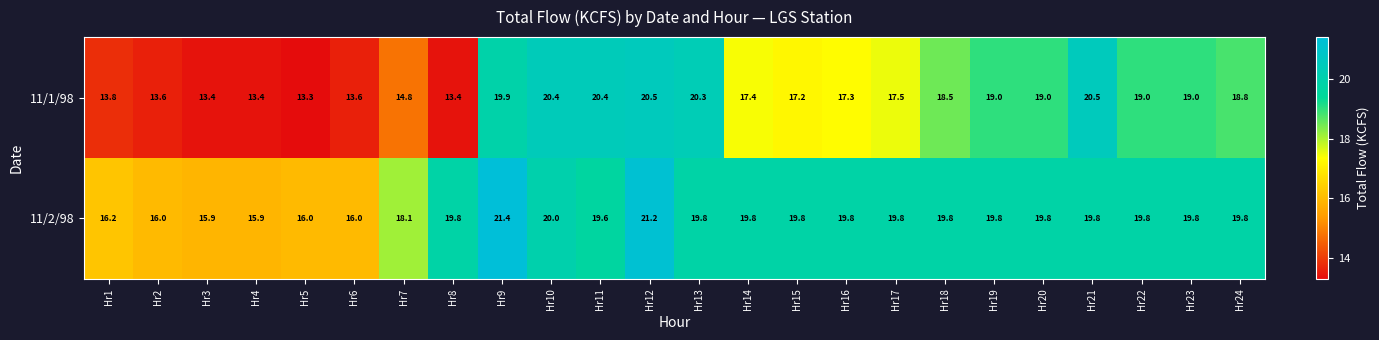

Read the 11/1/98 value at Hr13.

20.3